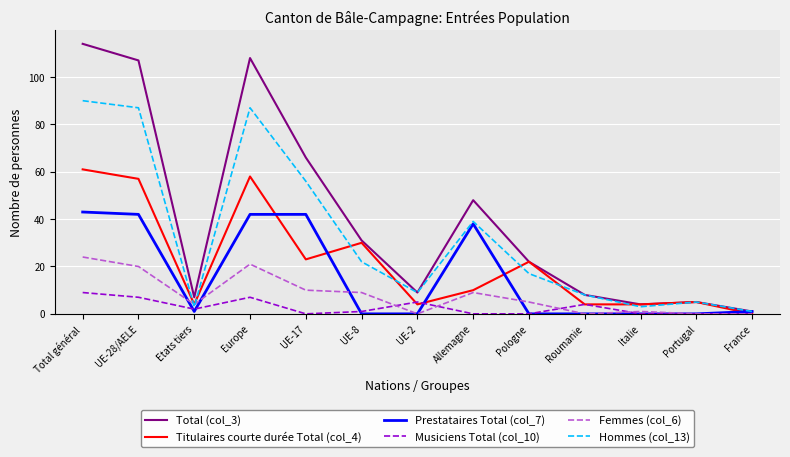

Which series has the widest spread of values?

Total (col_3)